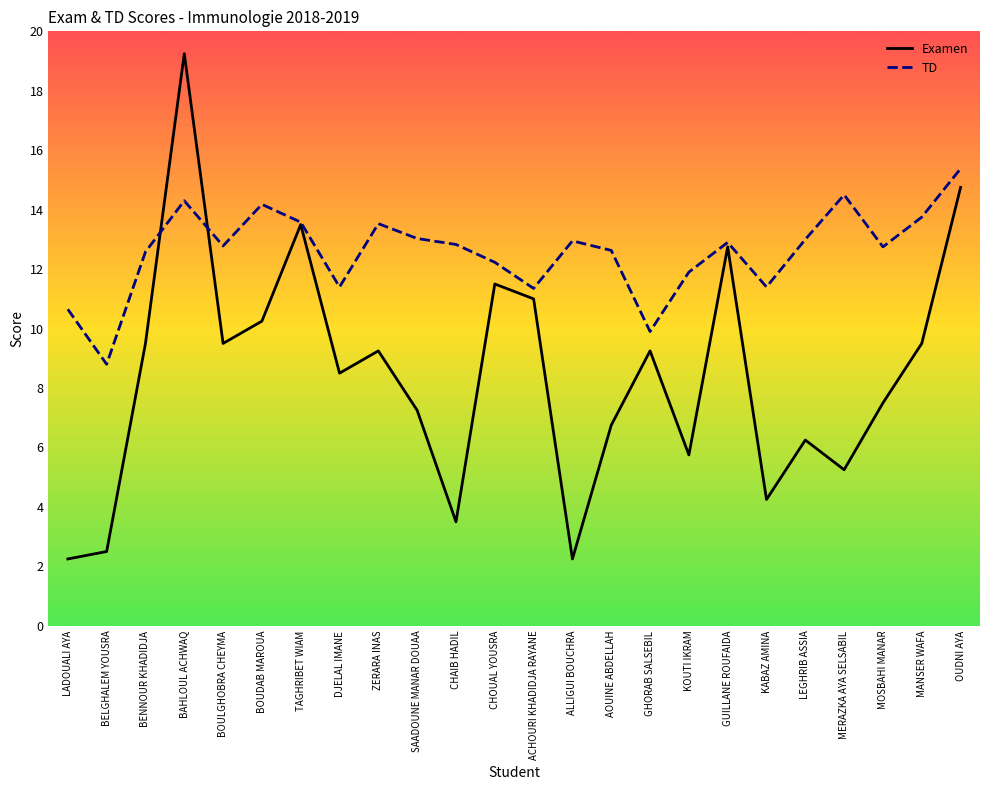

Between GHORAB SALSEBIL and OUDNI AYA, which series saw the biggest shift?

Examen